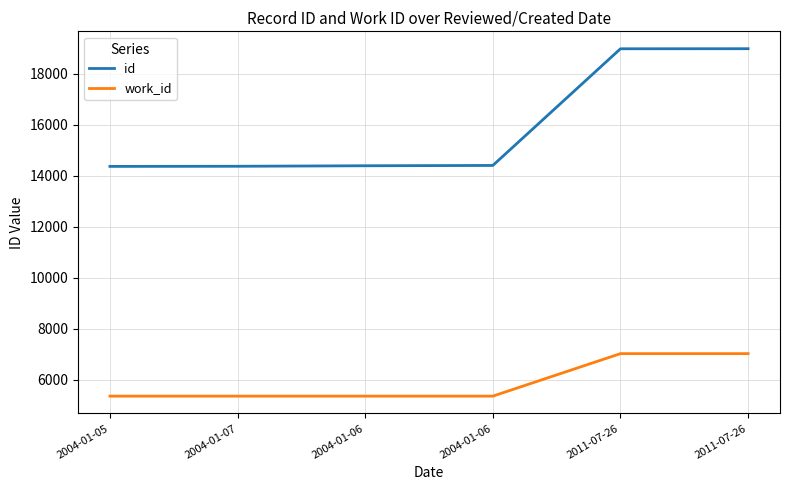

What is the approximate value of id at 2004-01-06?

14413